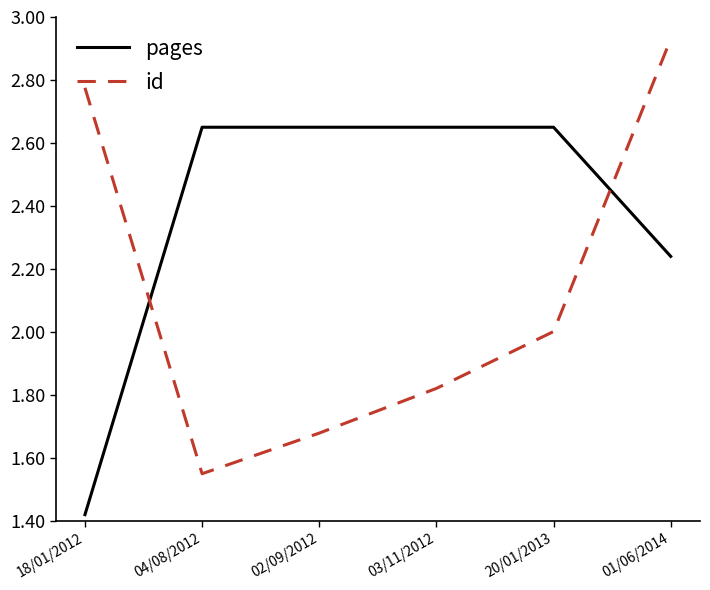

Which series has the largest range (max minus min)?

id